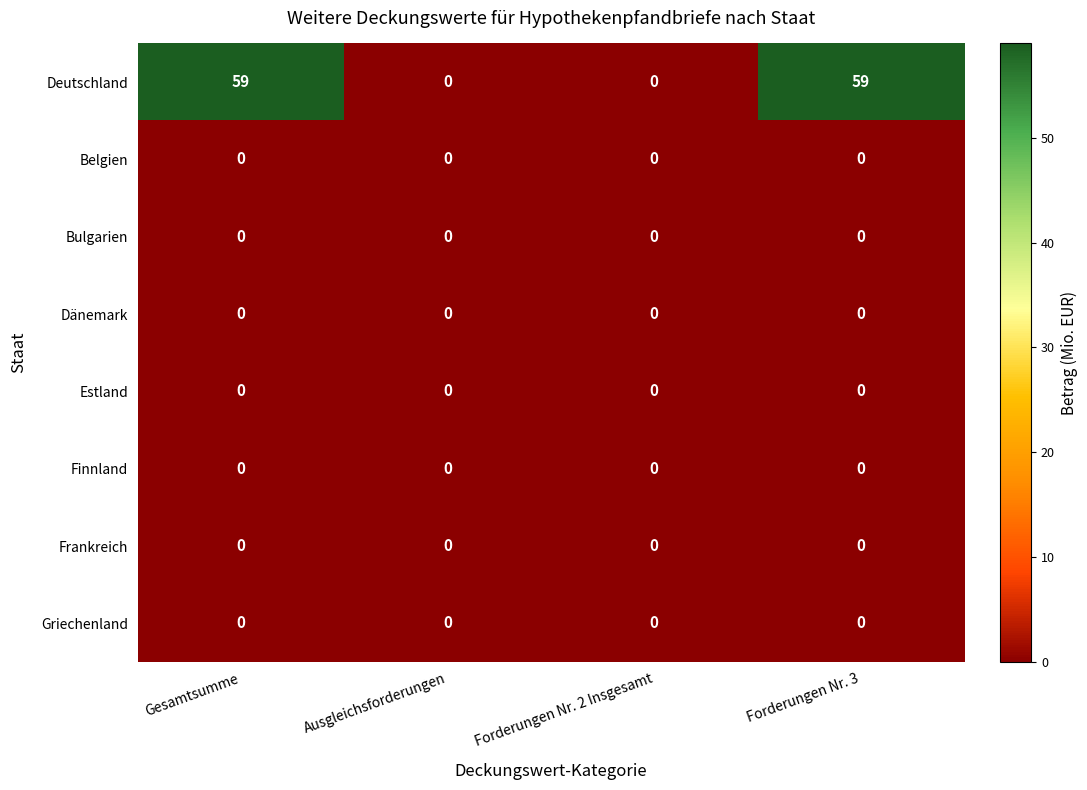

Which series has the largest range (max minus min)?

Deutschland